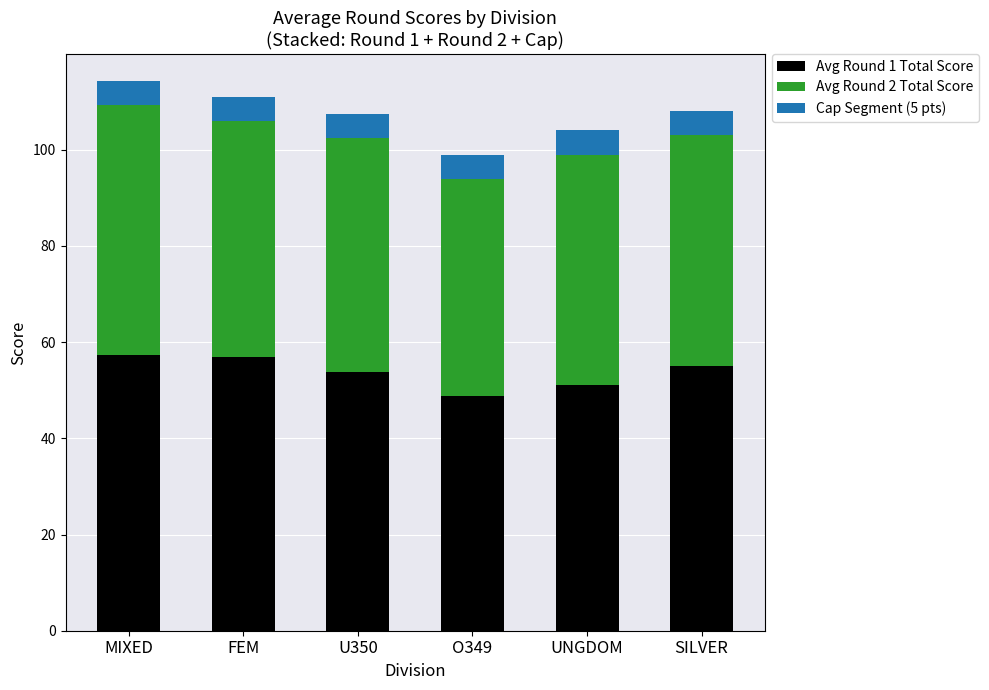

The Avg Round 1 Total Score series shows 55.0 at SILVER. True or false?

True